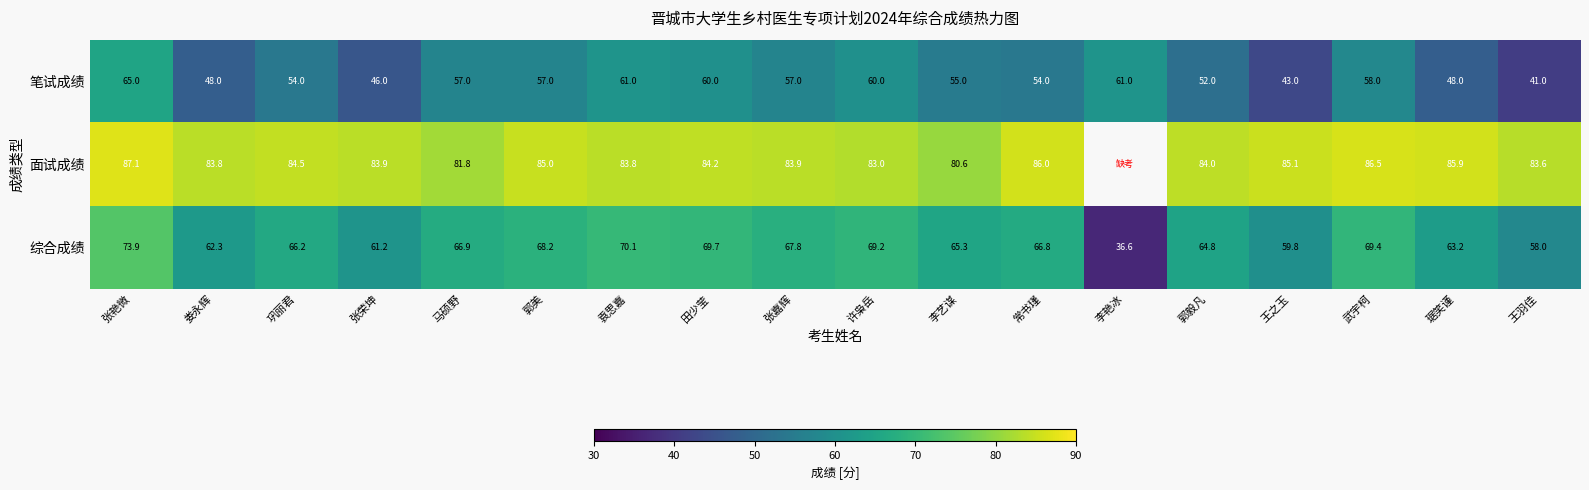

How many values in the 笔试成绩 series are below 57?

9